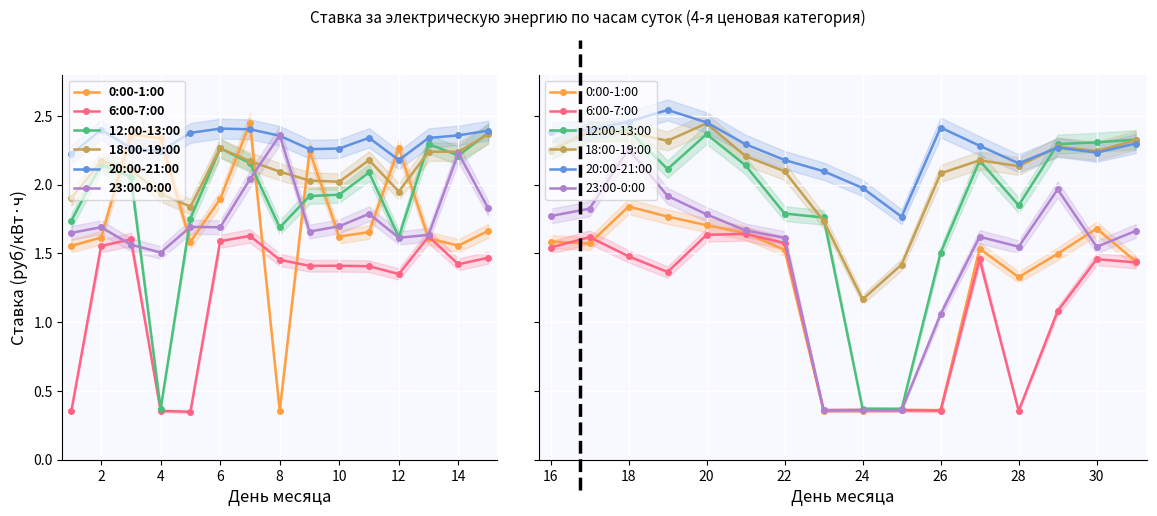

The 23:00-0:00 series shows 1.7 at 10. True or false?

True